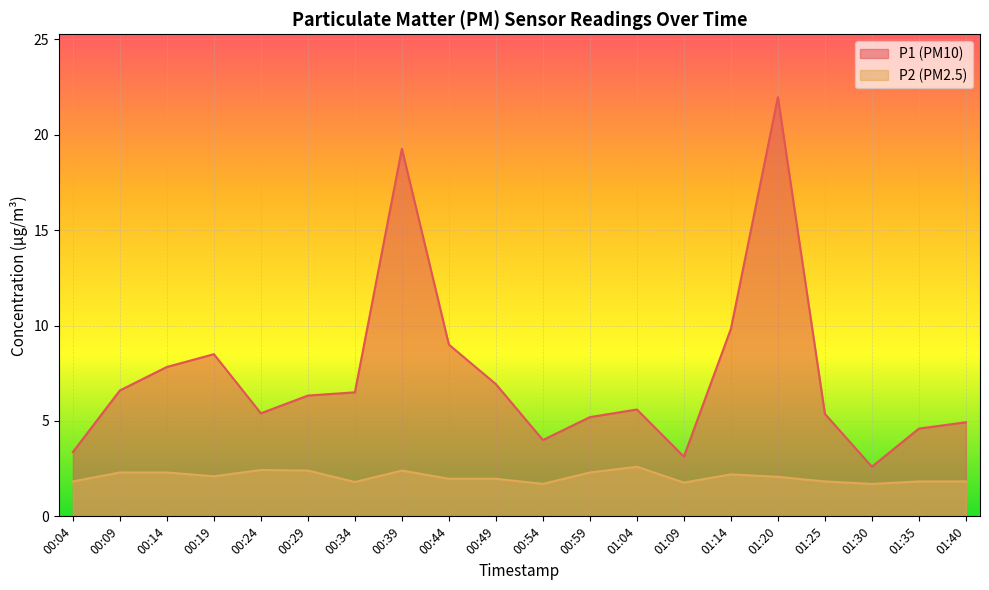

What is the total value across all series at 01:40?

6.8